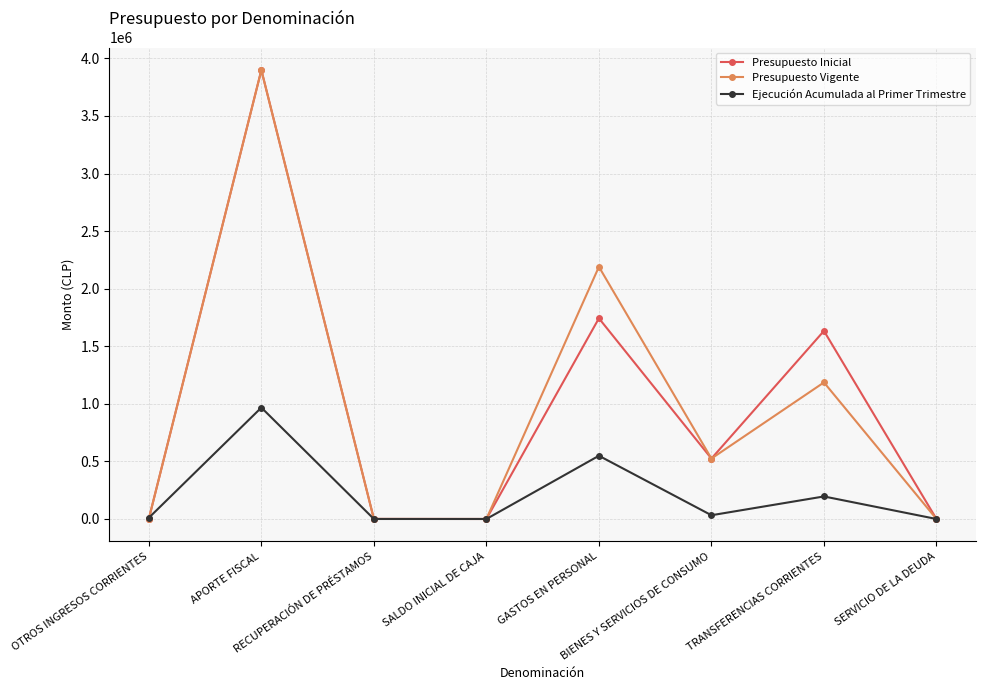

Where does the Presupuesto Inicial series first go above 524889?

APORTE FISCAL